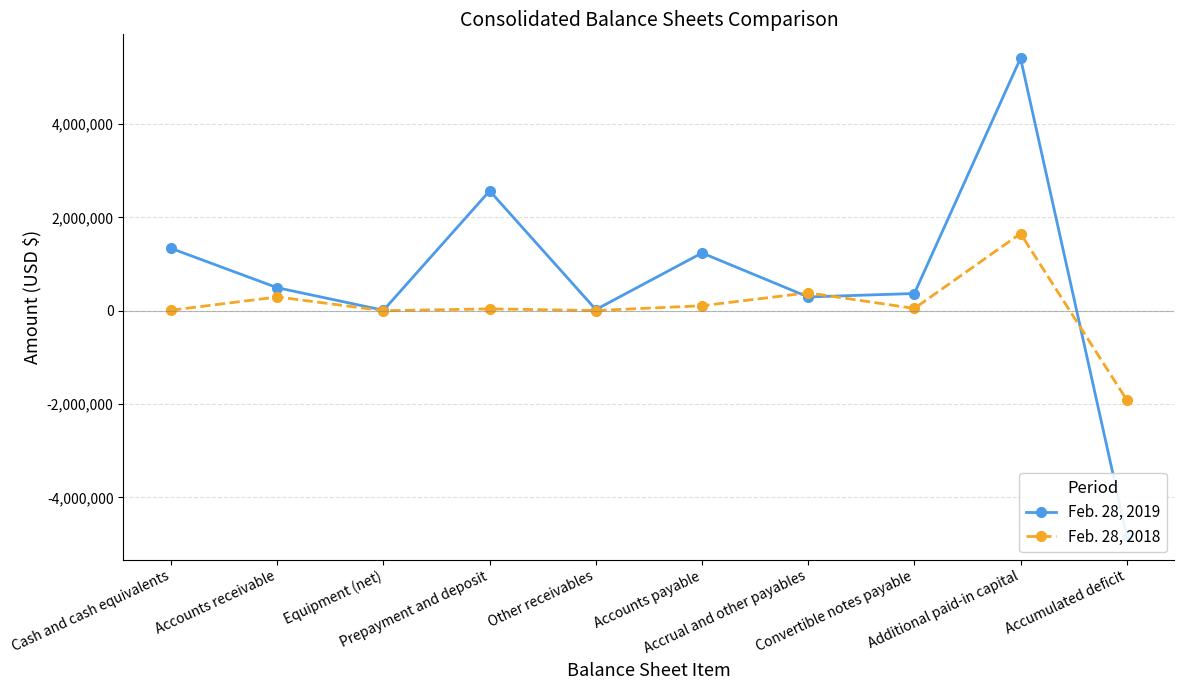

What is the difference between the second highest and second lowest values in the Feb. 28, 2019 series?

2560118